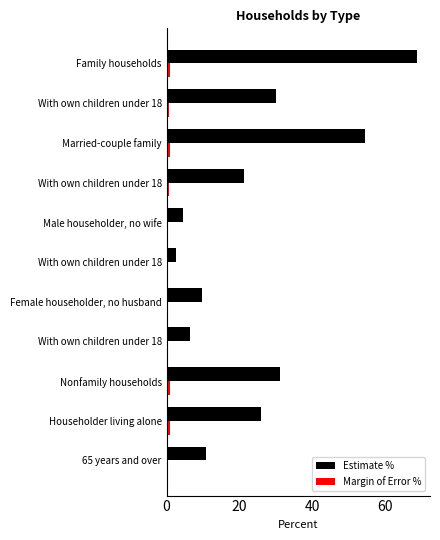

Which series has the widest spread of values?

Estimate %